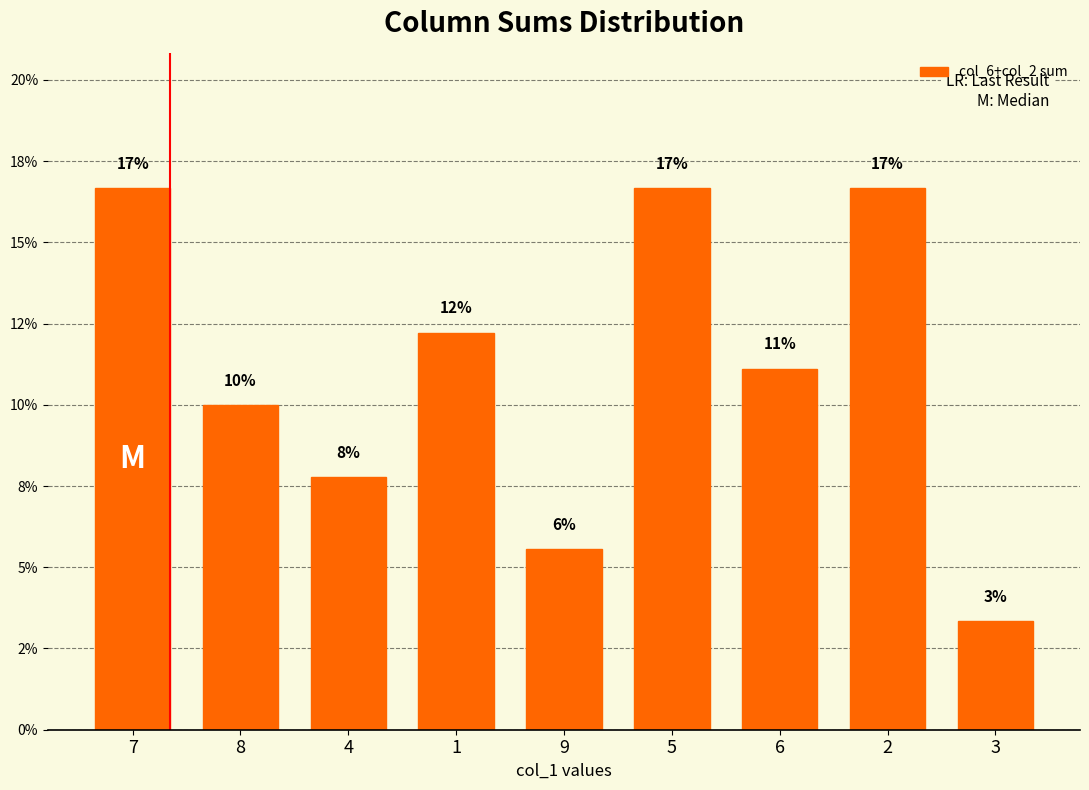

Does the chart contain any negative values?

No